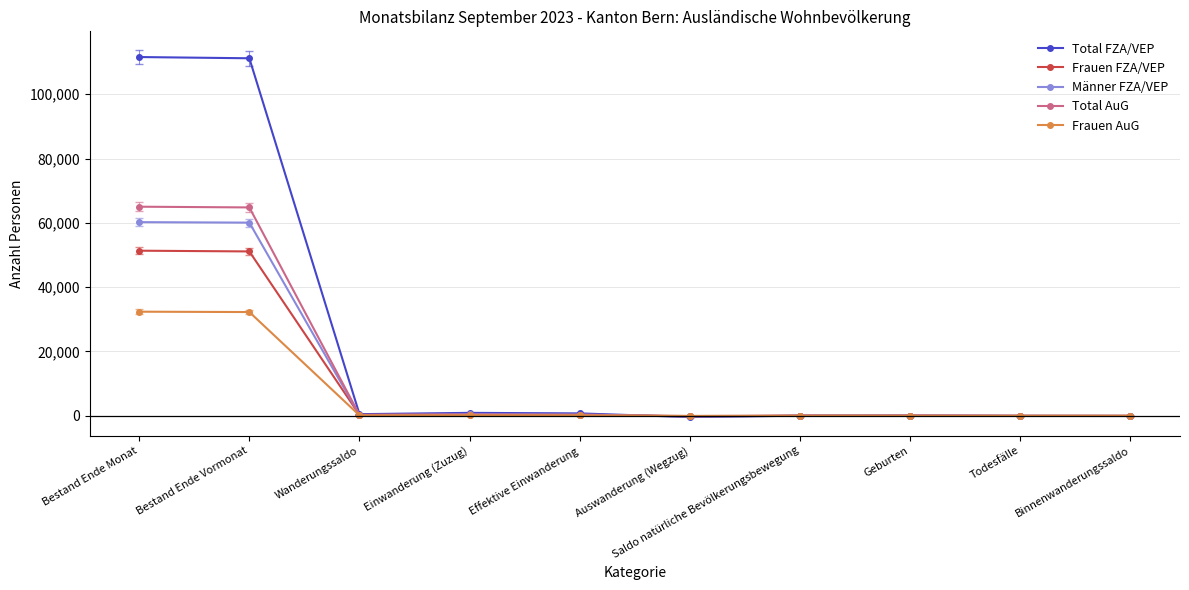

What is the average value of the Frauen AuG series?

6511